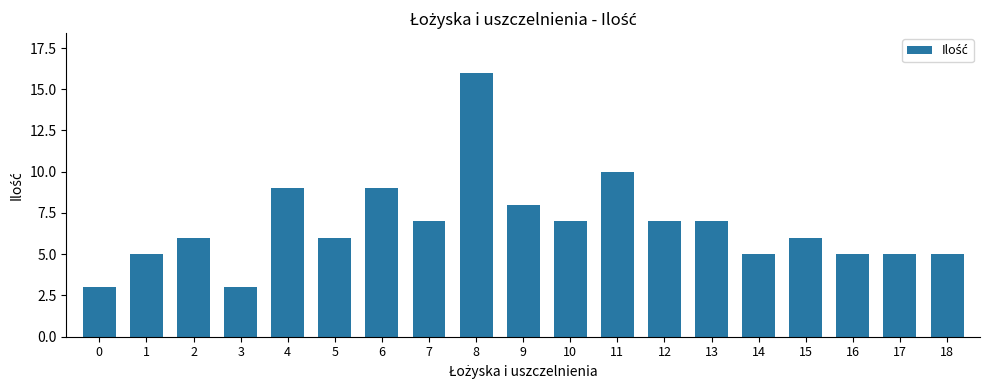

The chart shows a value of 16 at 8. True or false?

True